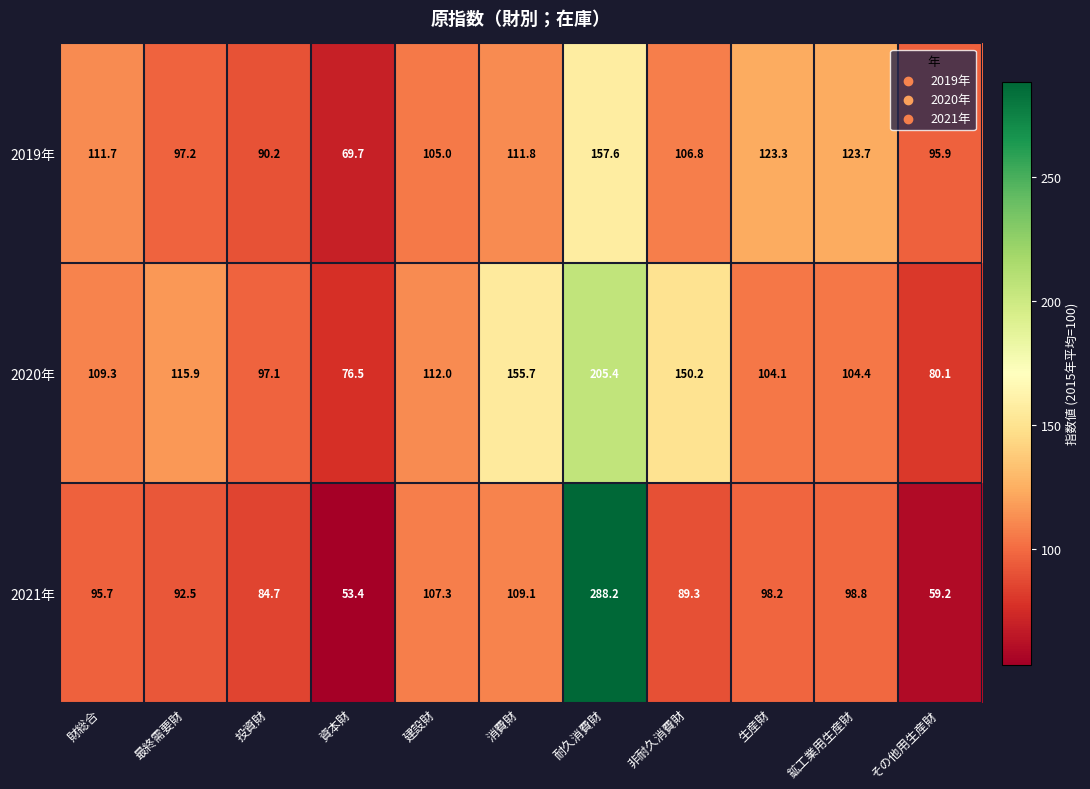

Is it true that 2019年 equals 120.0 at 資本財?

False